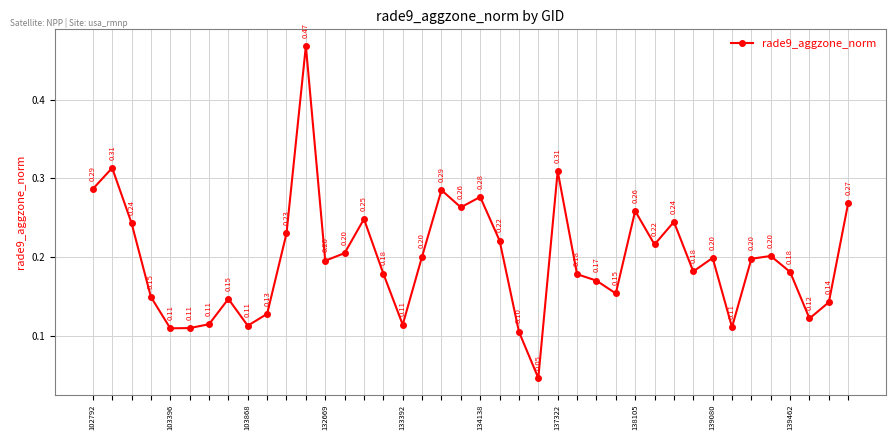

How many points are lower than both their immediate neighbors (excluding endpoints)?

11